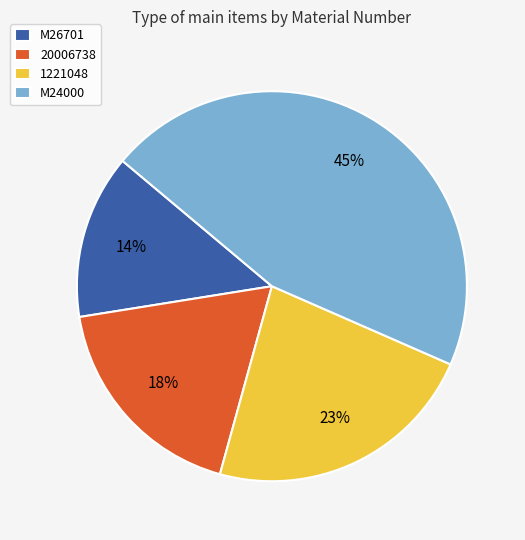

Does M26701 represent more than half of the total?

No